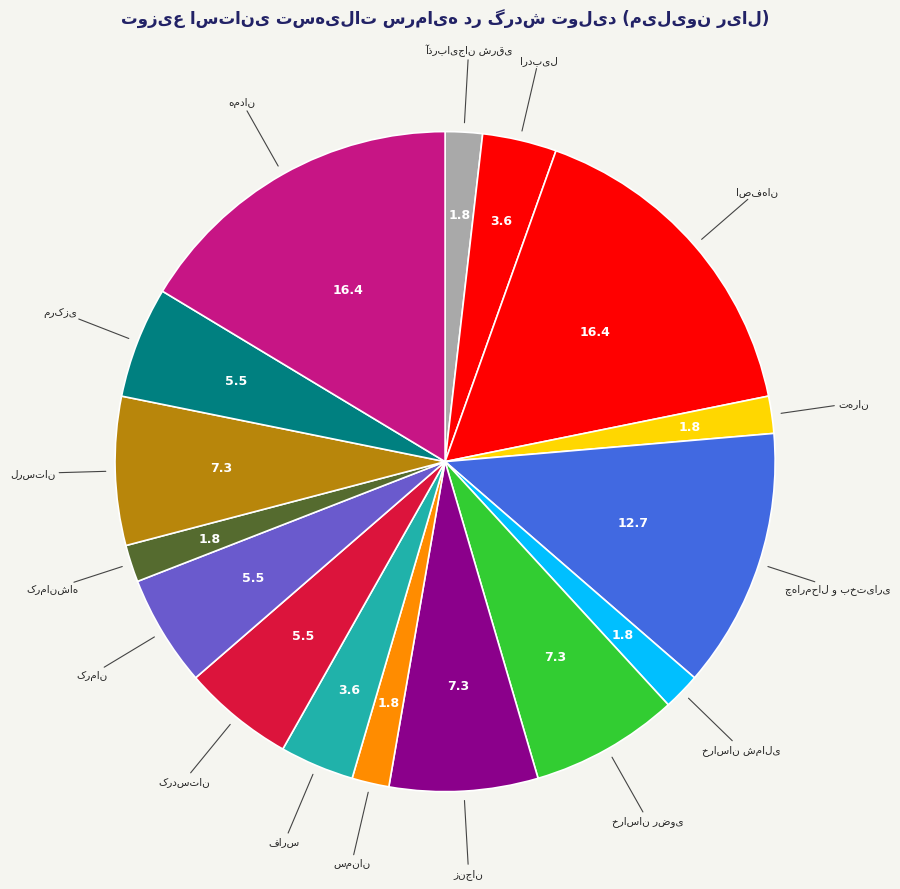

How many slices are in this pie chart?

16